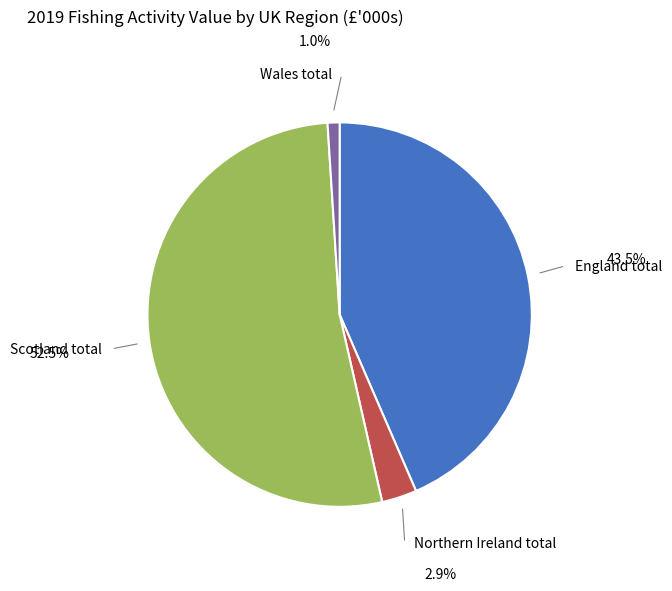

Is the sum of Northern Ireland total and Scotland total greater than half?

Yes